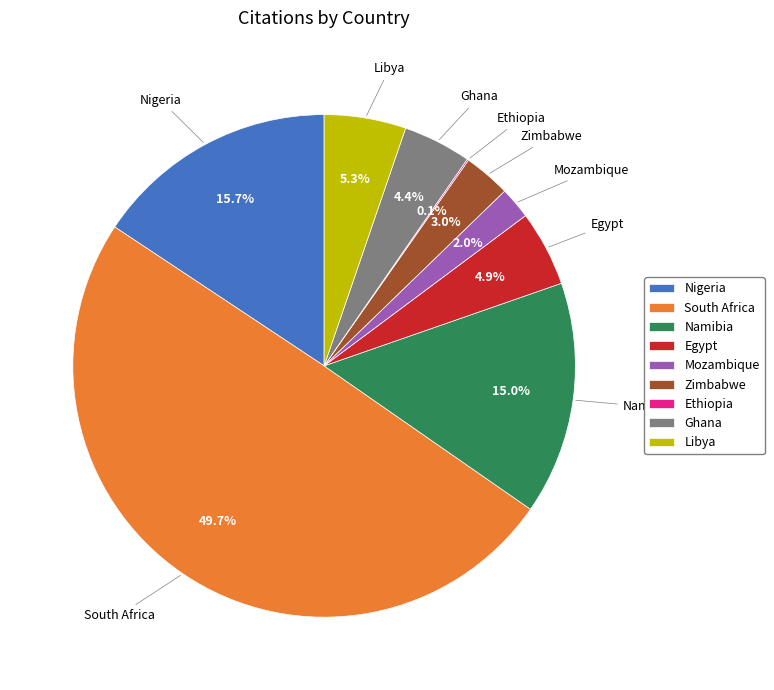

The South Africa slice represents 50% of the pie. True or false?

True